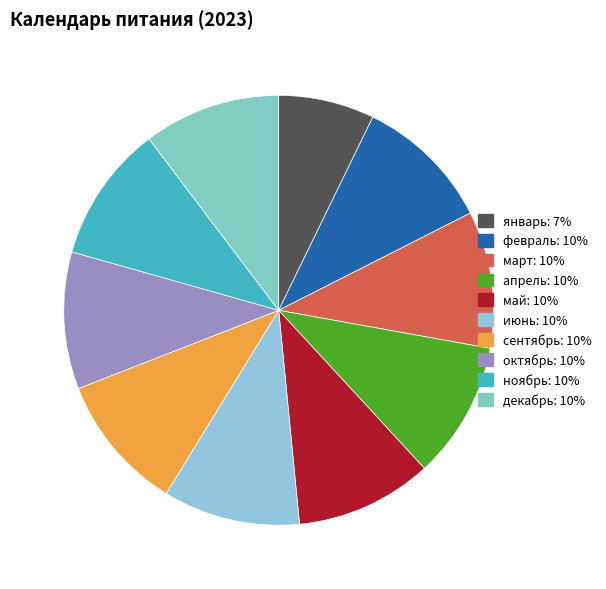

Which has a higher value, май or ноябрь?

май